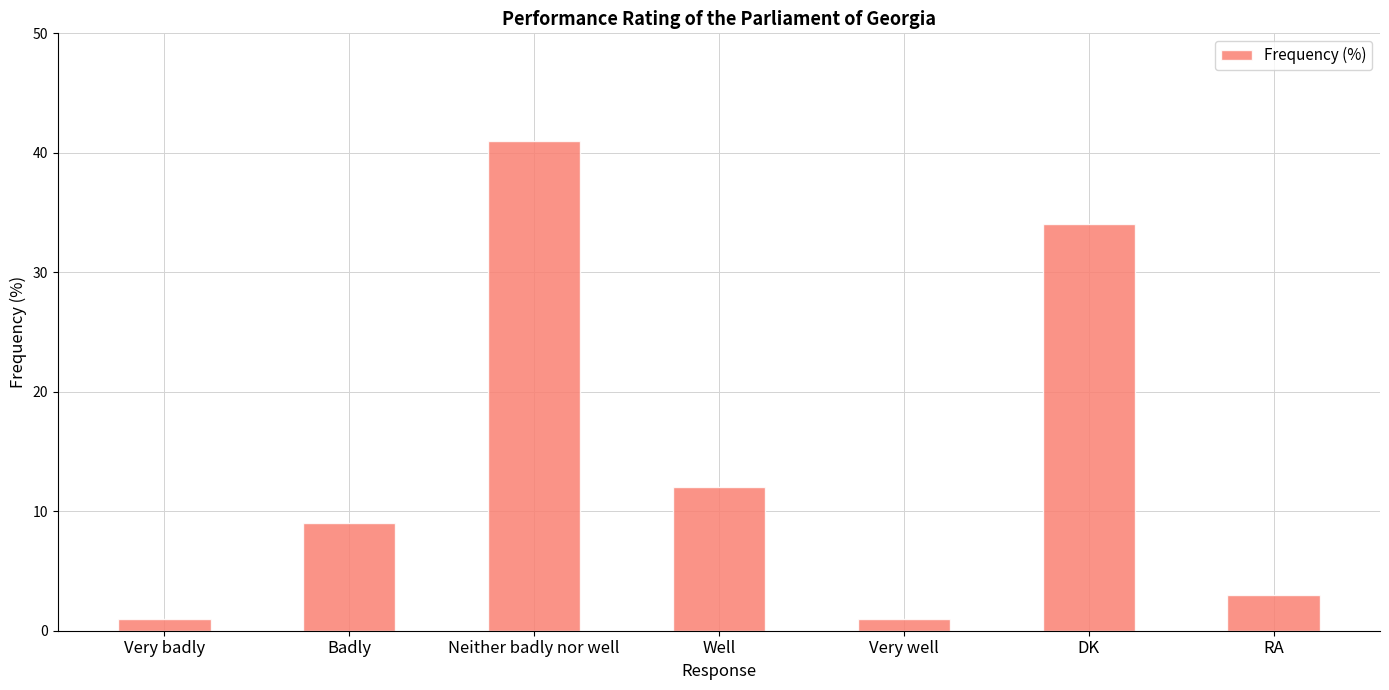

What is the average value?

14